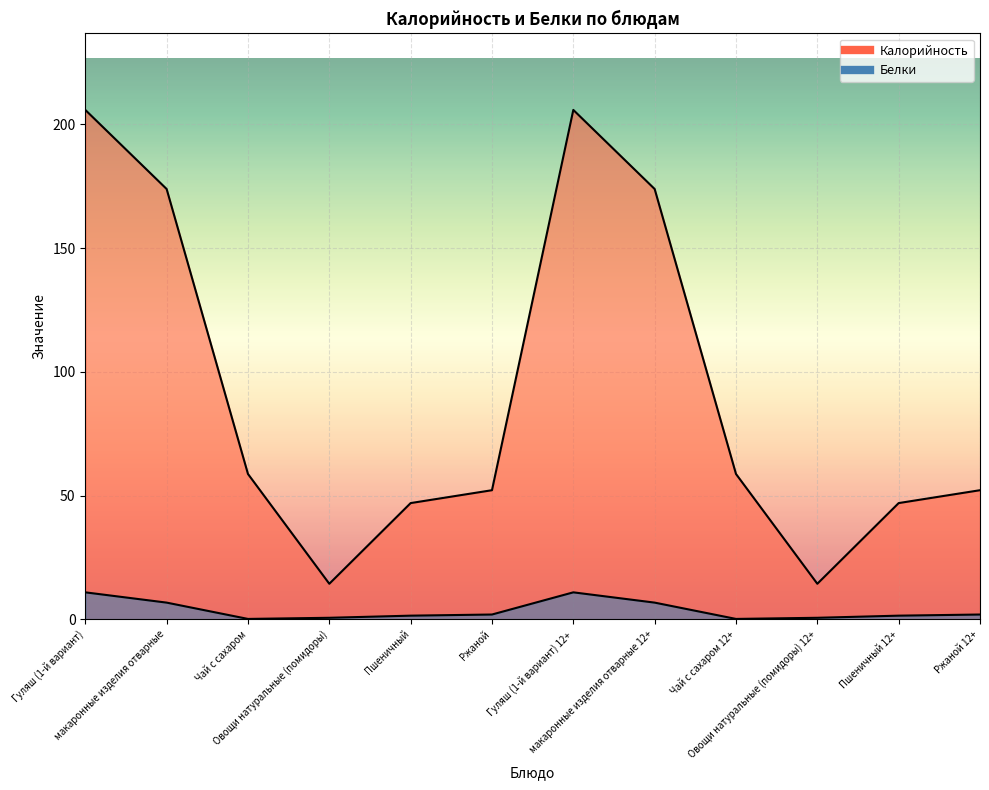

How many lines are shown in the chart?

2